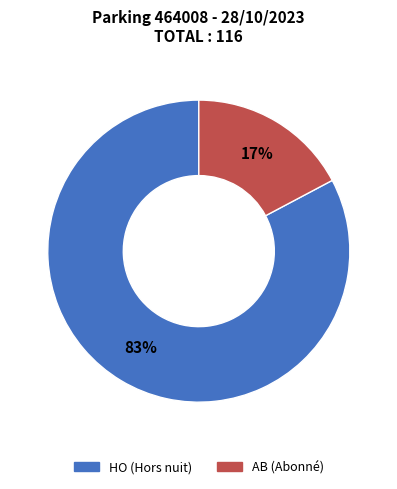

Is AB the majority of the pie?

No